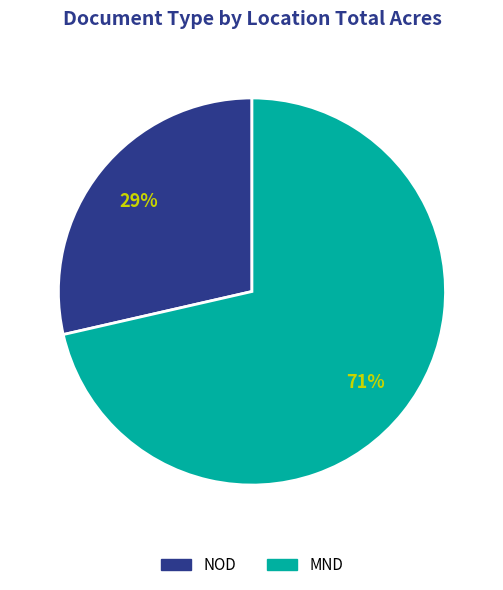

The NOD slice represents 39% of the pie. True or false?

False